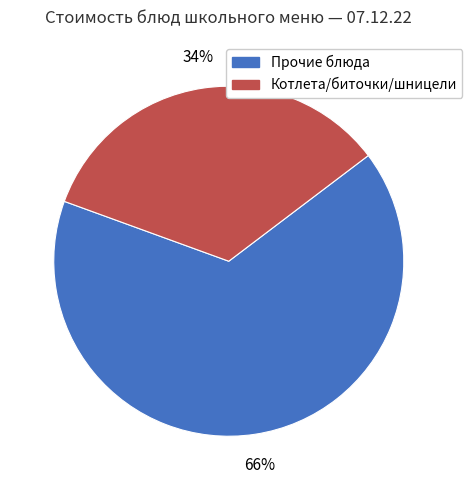

To the nearest percent, what is the average slice percentage?

50%